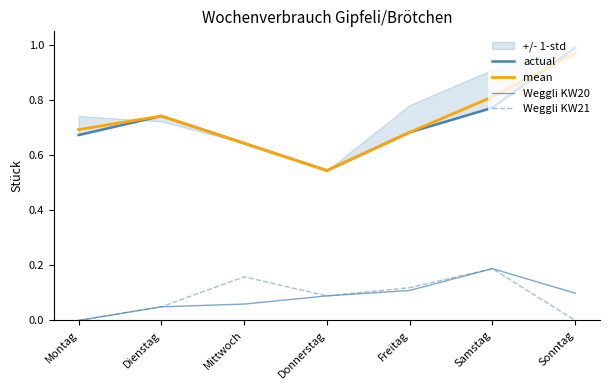

How many lines are shown in the chart?

4